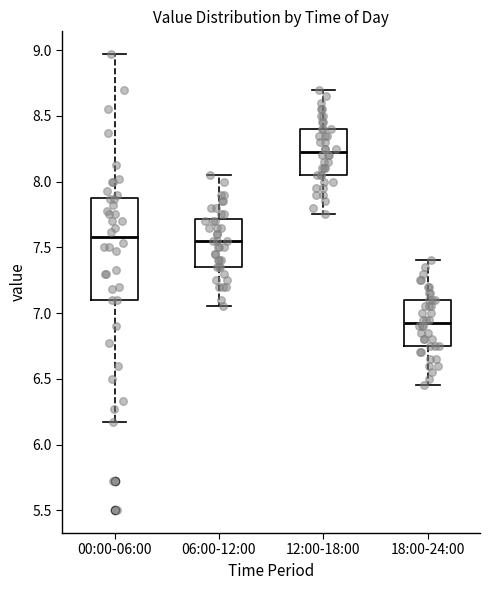

Reading left to right, transcribe this box plot: for each box, give where its median line is, the range the box spans, and where its two whiskers end, as read against the y-axis. The values are not printed on the chart, so give them approximately, as read against the axis.

00:00-06:00: median 7.60, box 7.10 to 7.90, whiskers 6.15 to 8.95
06:00-12:00: median 7.55, box 7.35 to 7.70, whiskers 7.05 to 8.05
12:00-18:00: median 8.25, box 8.05 to 8.40, whiskers 7.75 to 8.70
18:00-24:00: median 6.95, box 6.75 to 7.10, whiskers 6.45 to 7.40